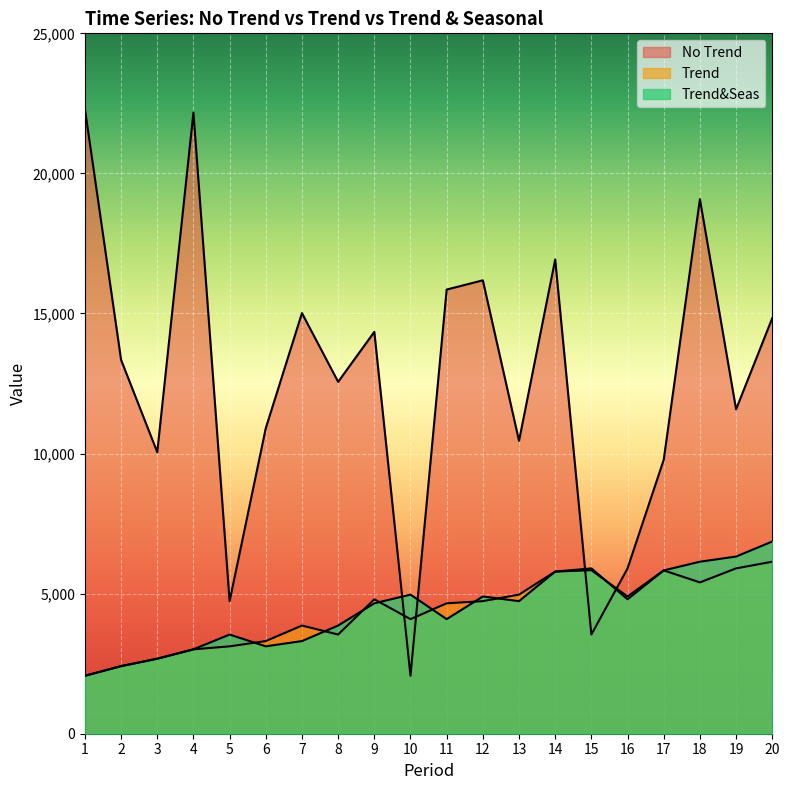

True or false: Trend&Seas has more than 2 interior local peaks.

True